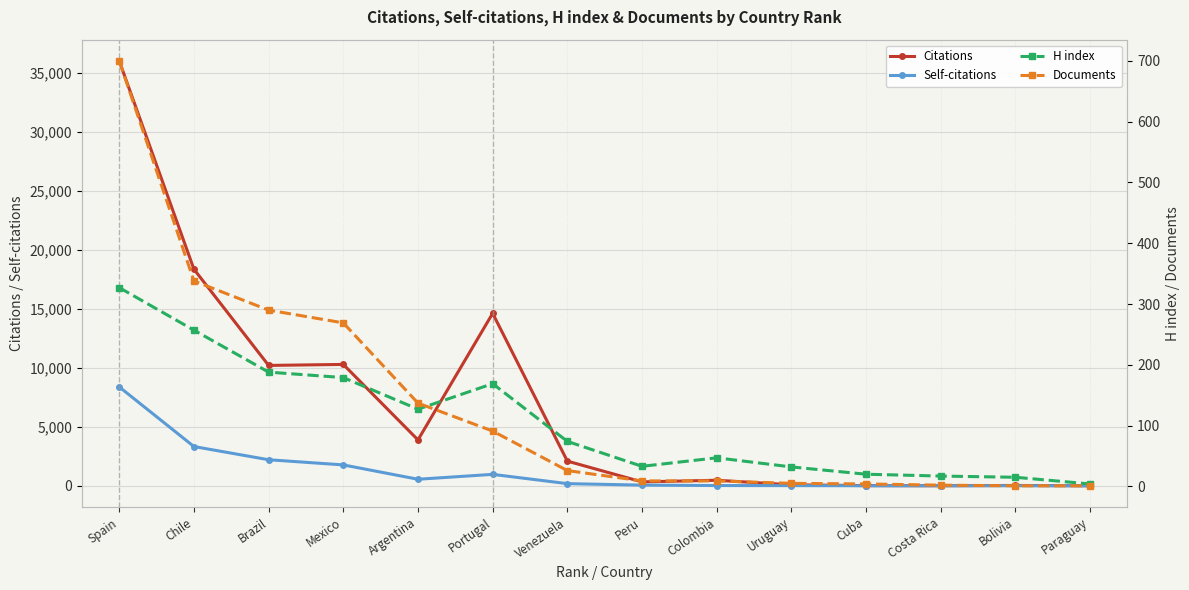

At which category is the sum across all series the highest?

Spain